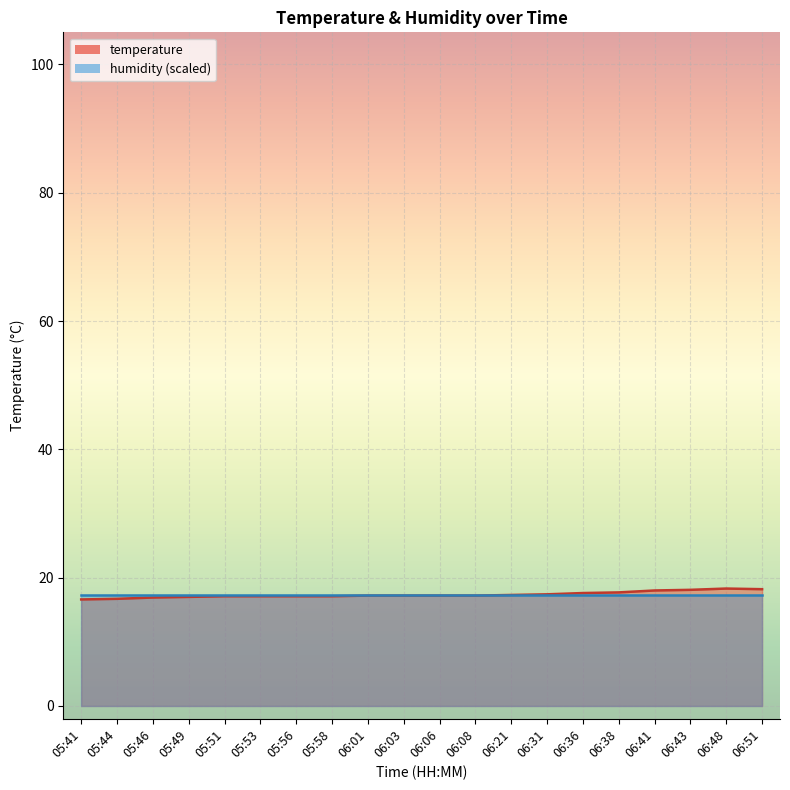

The chart shows a value of 24.9 at 06:03. True or false?

False